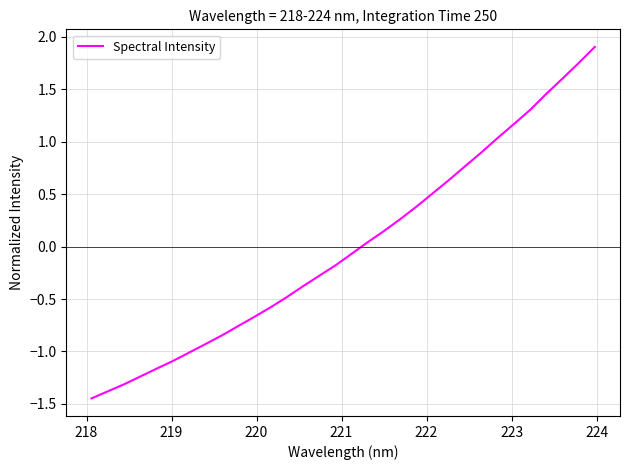

What is the maximum value shown in the chart?

1.9